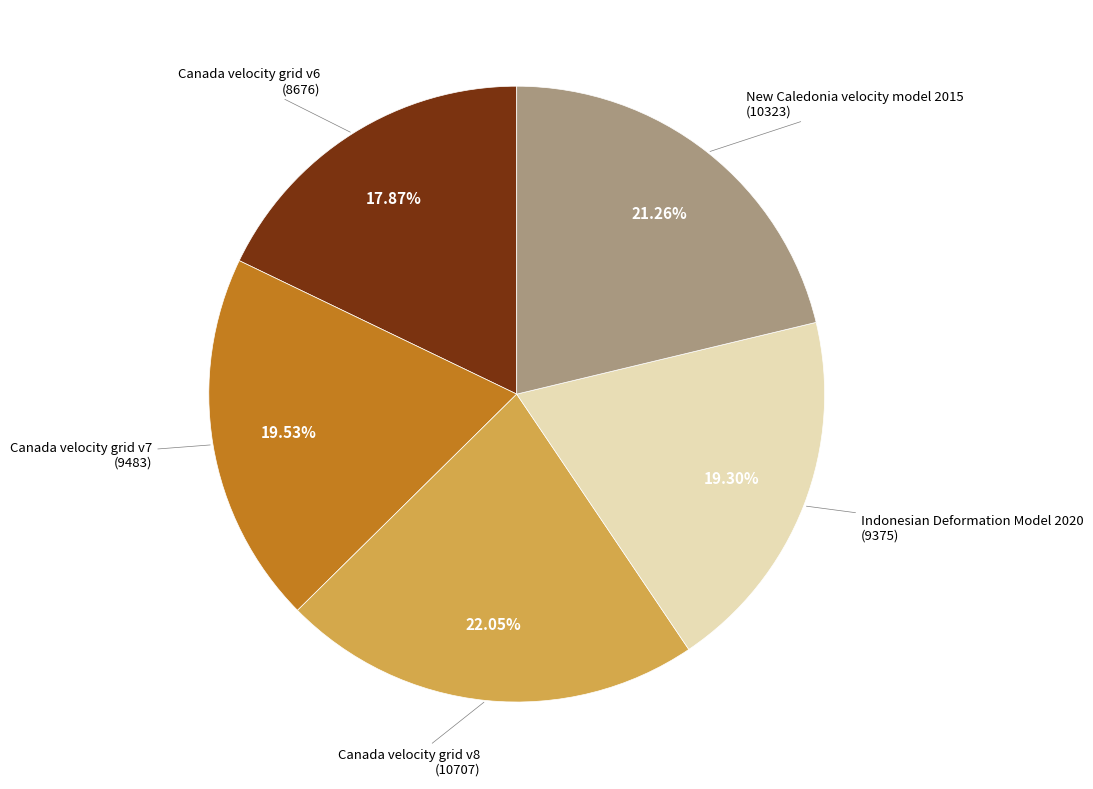

Does any single category account for the majority?

No